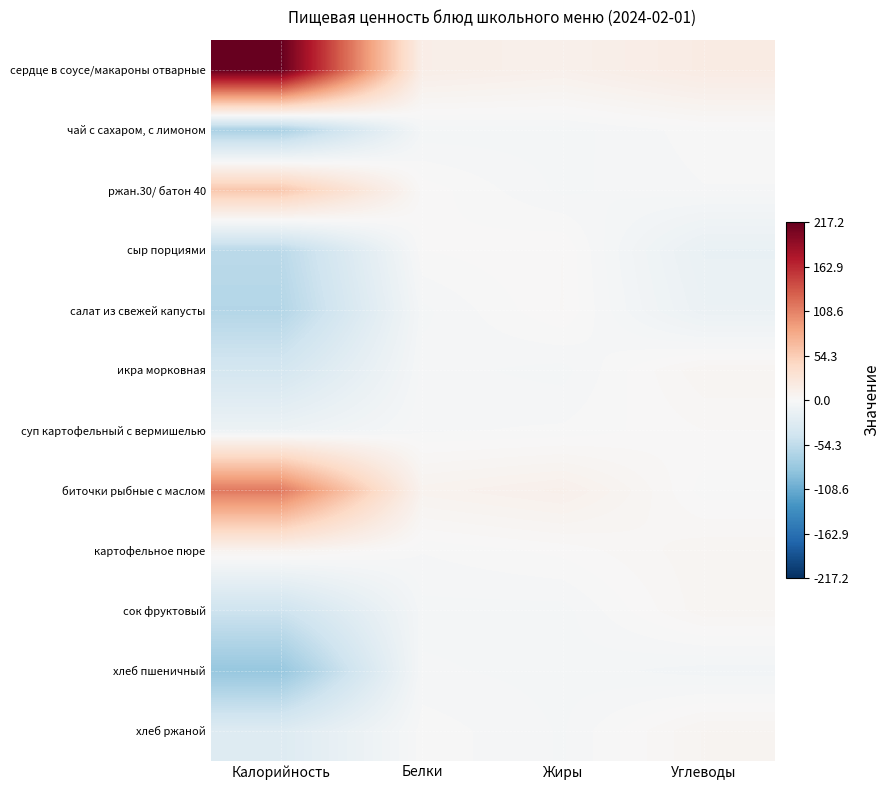

Reading left to right, transcribe all the data shown in this chart.

сердце в соусе/макароны отварные: Калорийность=217.2	Белки=13.8	Жиры=10.4	Углеводы=17.6
чай с сахаром, с лимоном: Калорийность=-69.8	Белки=-4.6	Жиры=-4.2	Углеводы=-0.7
ржан.30/ батон 40: Калорийность=59.2	Белки=1.1	Жиры=-3.8	Углеводы=-1.8
сыр порциями: Калорийность=-58.1	Белки=-0.0	Жиры=1.7	Углеводы=-15.6
салат из свежей капусты: Калорийность=-63.2	Белки=-3.9	Жиры=1.8	Углеводы=-13.4
икра морковная: Калорийность=-38.6	Белки=-2.7	Жиры=-4.1	Углеводы=4.8
суп картофельный с вермишелью: Калорийность=-11.5	Белки=-2.0	Жиры=-1.4	Углеводы=1.7
биточки рыбные с маслом: Калорийность=114.2	Белки=7.6	Жиры=10.8	Углеводы=-0.9
картофельное пюре: Калорийность=6.8	Белки=-1.6	Жиры=0.6	Углеводы=4.6
сок фруктовый: Калорийность=-45.0	Белки=-4.0	Жиры=-4.1	Углеводы=4.5
хлеб пшеничный: Калорийность=-83.1	Белки=-3.1	Жиры=-4.0	Углеводы=-6.1
хлеб ржаной: Калорийность=-28.3	Белки=-0.6	Жиры=-3.6	Углеводы=5.3